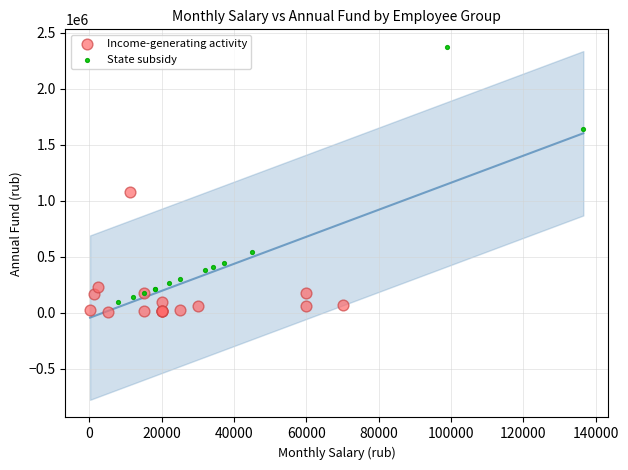

Which series has the largest Y range (max minus min)?

State subsidy